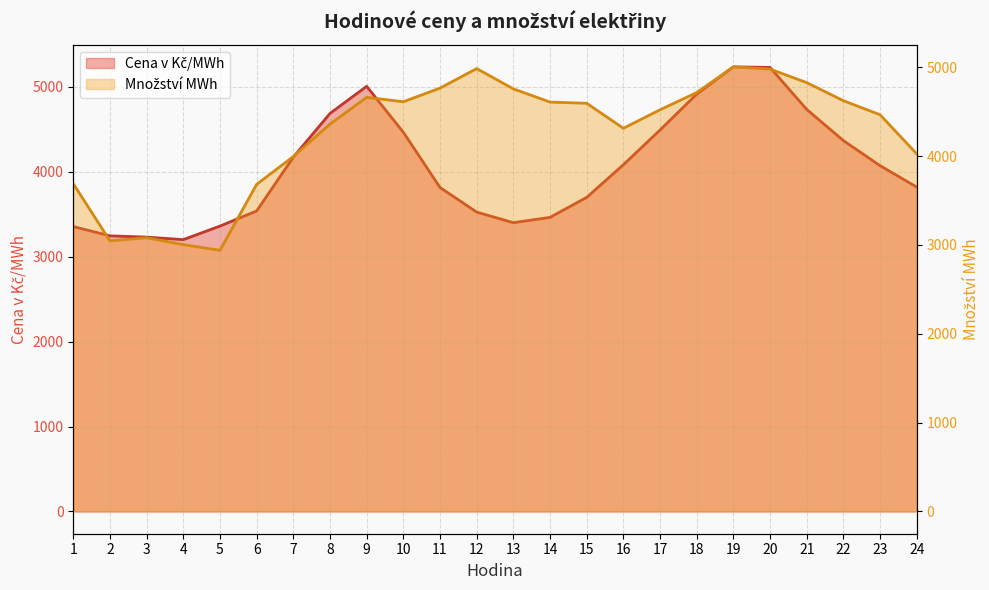

How many distinct data groups are displayed?

2